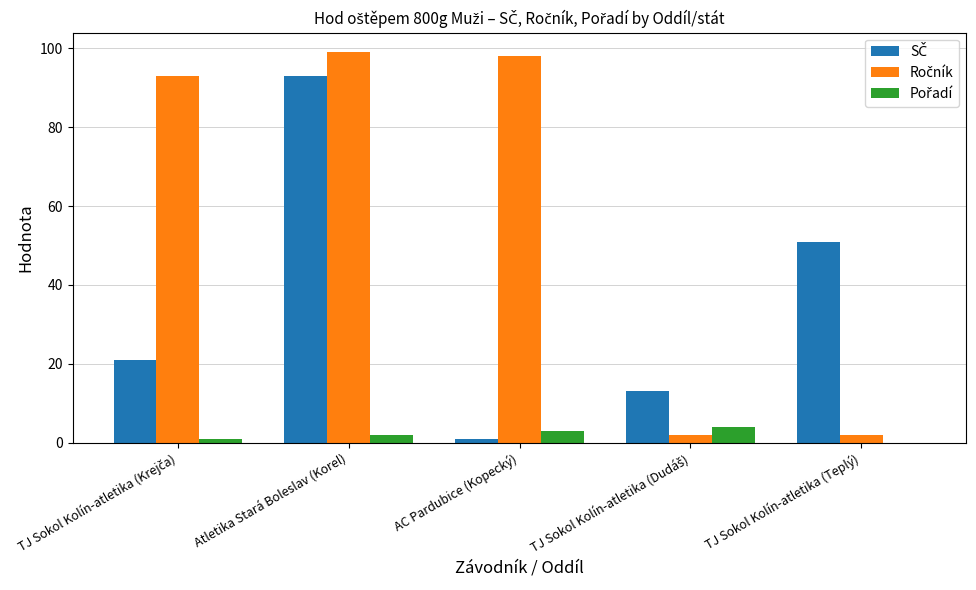

At which category is the sum across all series the highest?

Atletika Stará Boleslav (Korel)